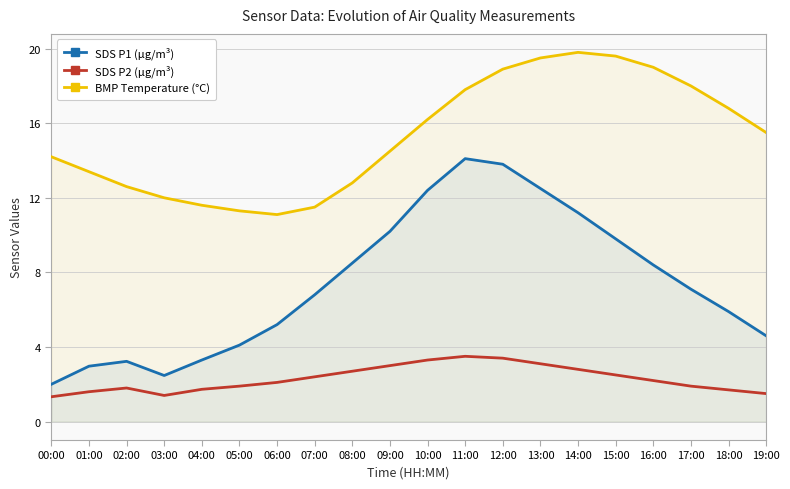

At how many categories does at least one series exceed 16?

9